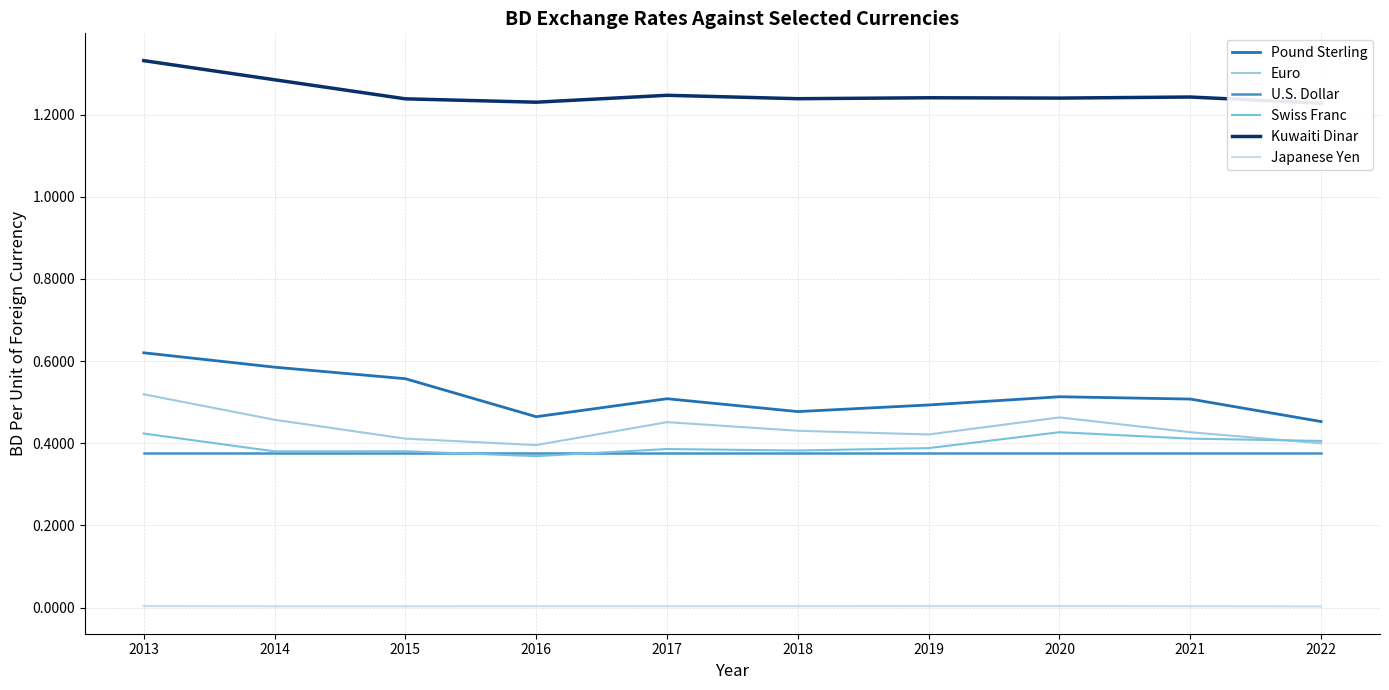

How many series are shown in this chart?

6